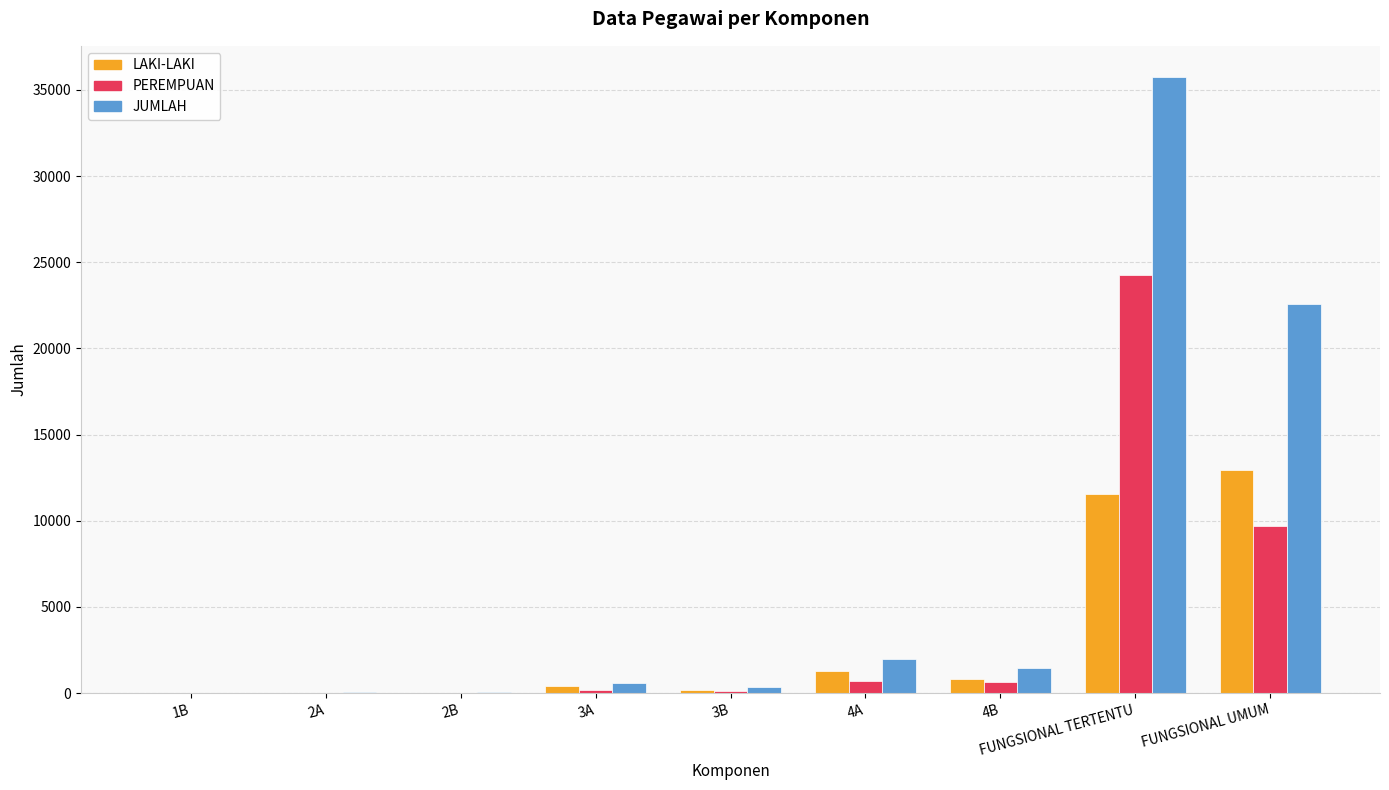

How many groups of bars are there?

9